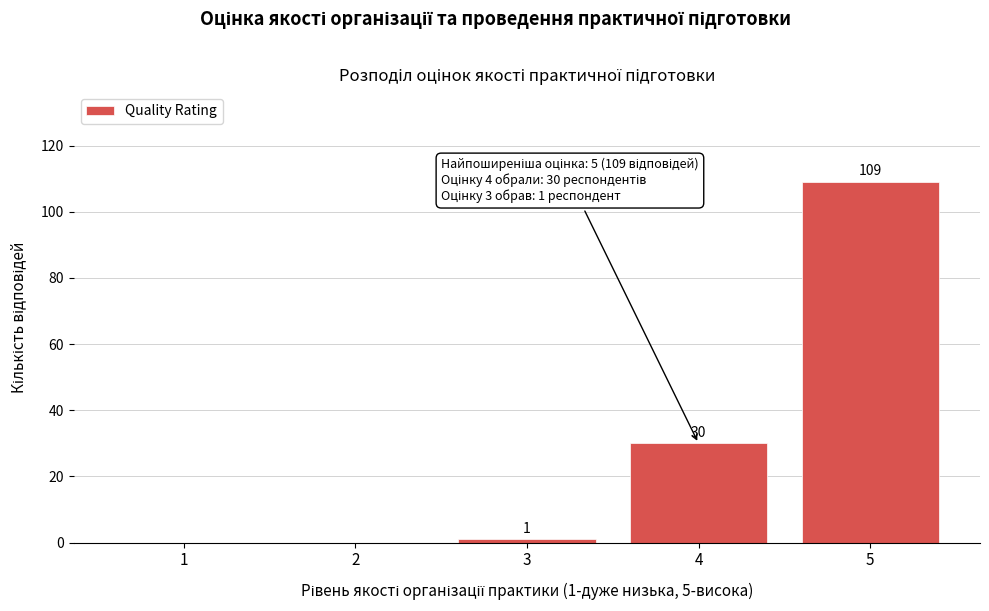

Reading right to left, extract all data points from this chart.

5=109	4=30	3=1	2=0	1=0